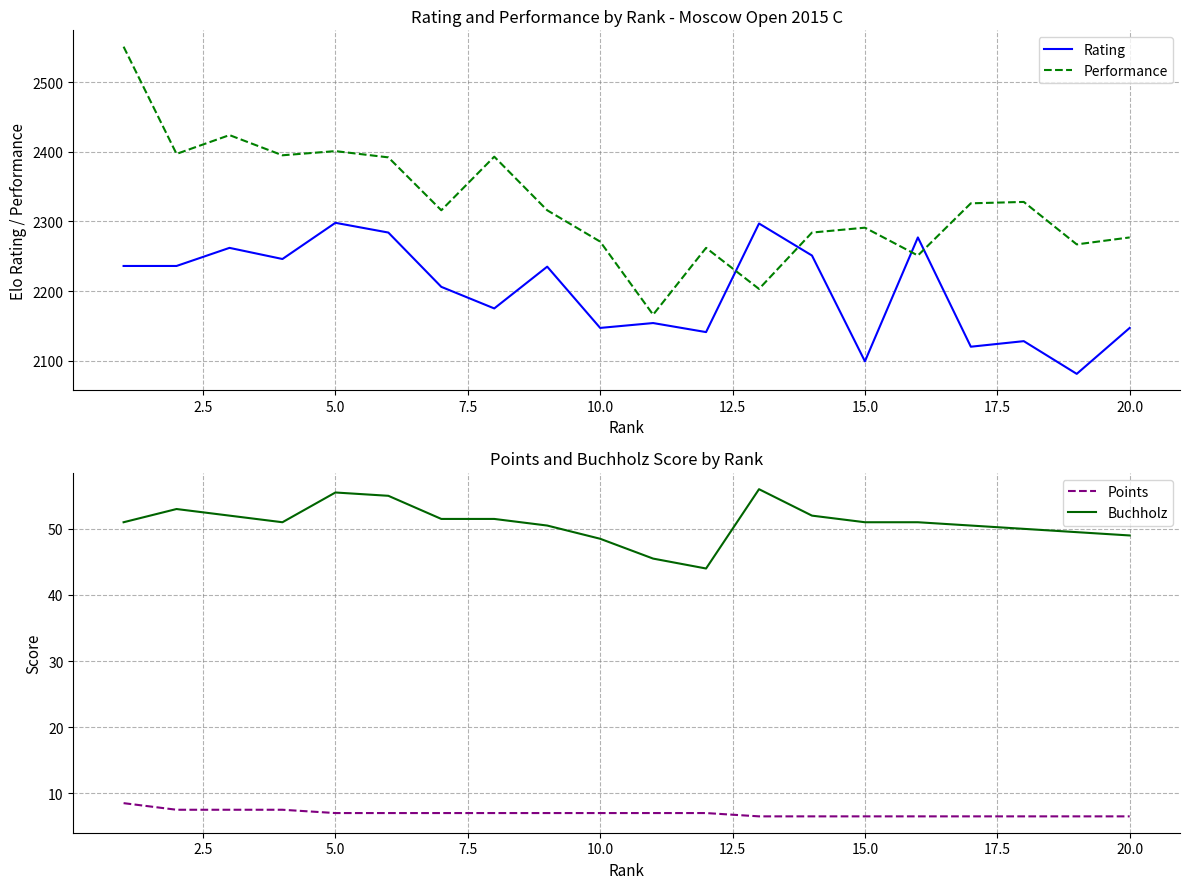

True or false: Points and Buchholz intersect in this chart.

False